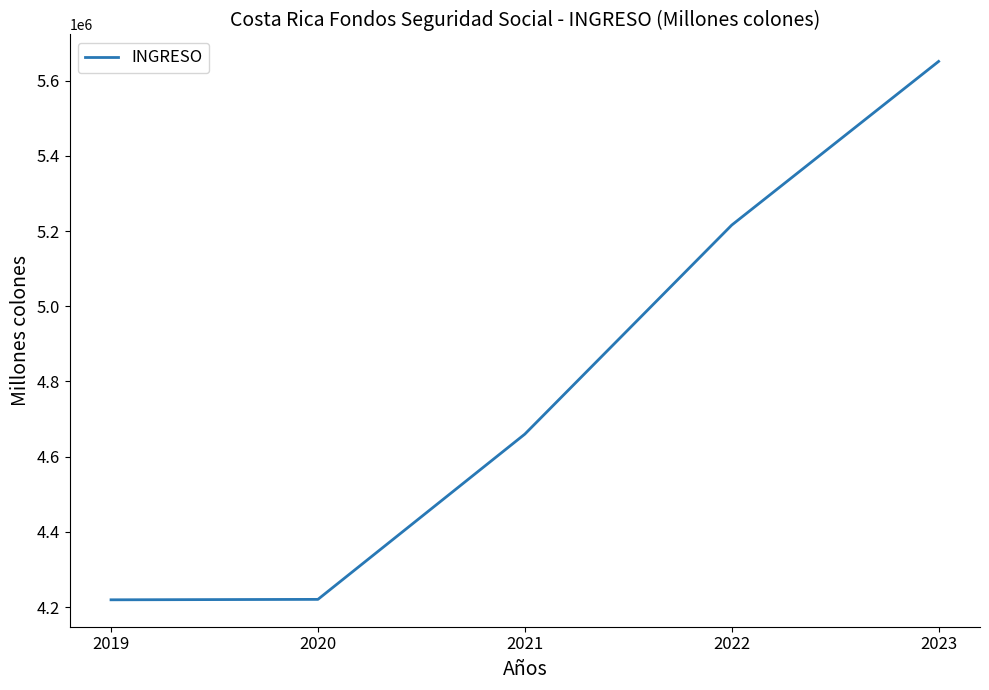

What is the sum of the values at 2022 and 2020?

9436317.8